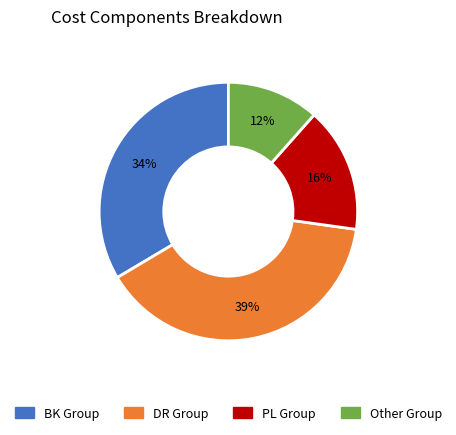

To the nearest percent, what is the average slice percentage?

25%